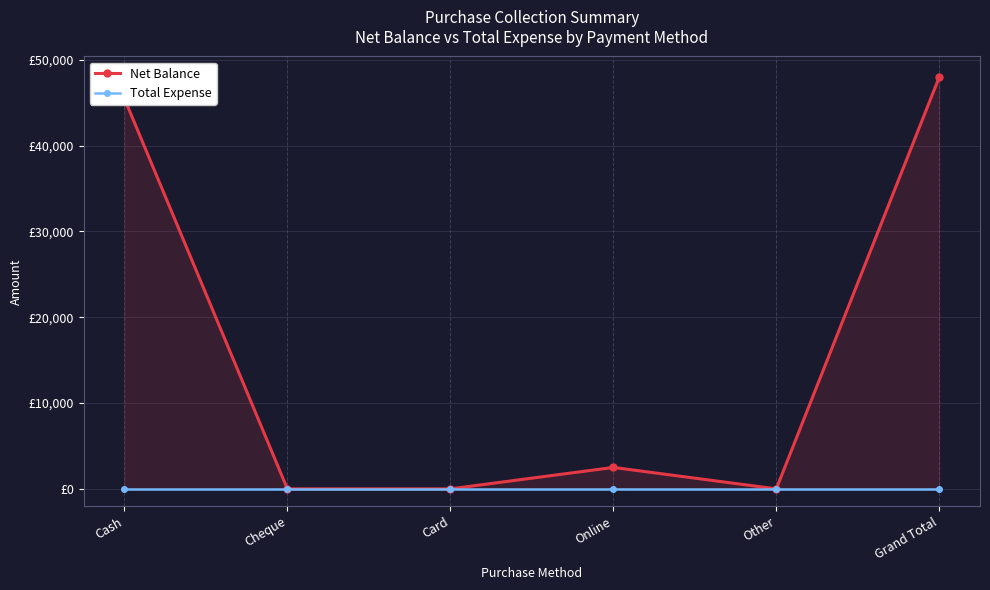

Is the value of Net Balance at Cheque greater than the value of Total Expense at Cash?

No